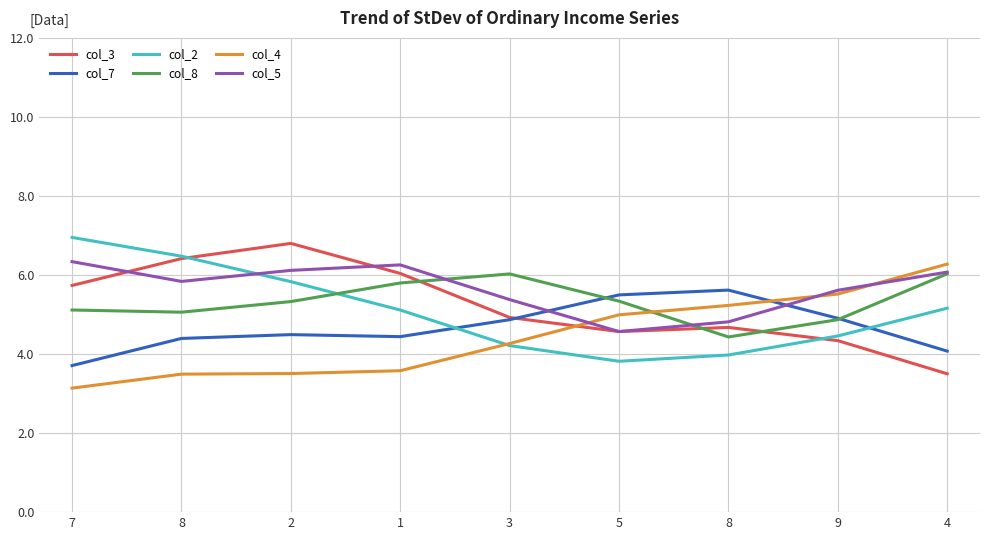

What are all the series names shown in the legend?

col_3, col_7, col_2, col_8, col_4, col_5